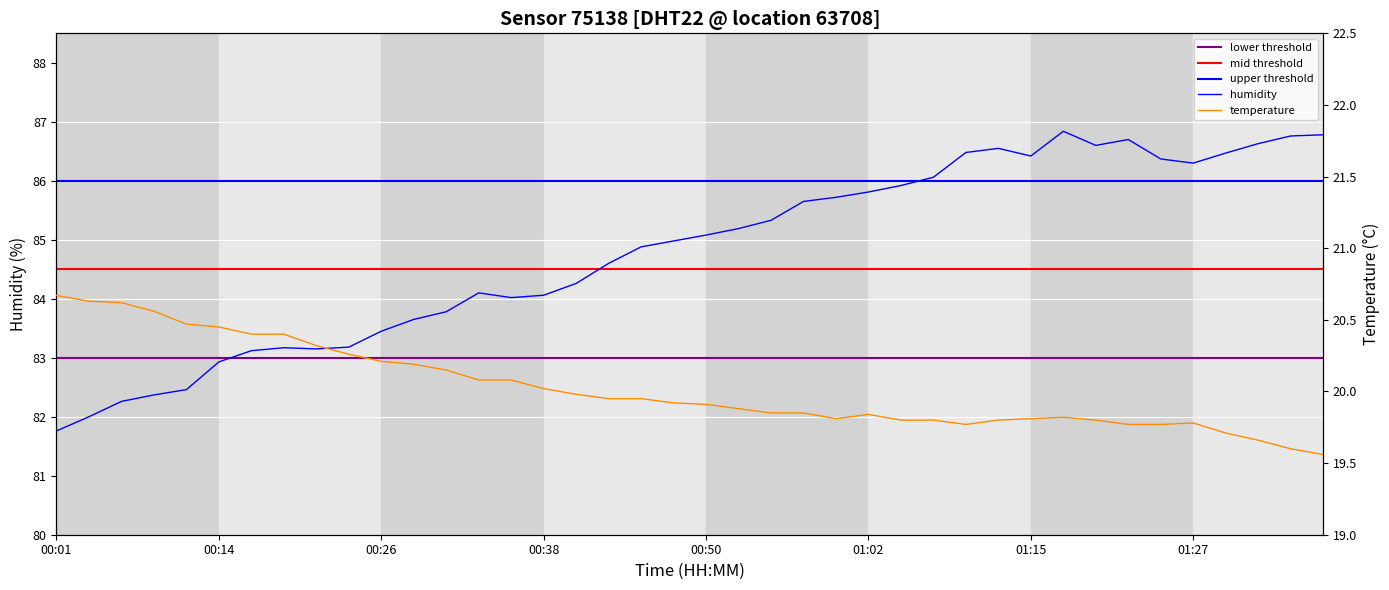

True or false: humidity has a value of 86.4 at 01:15.

True